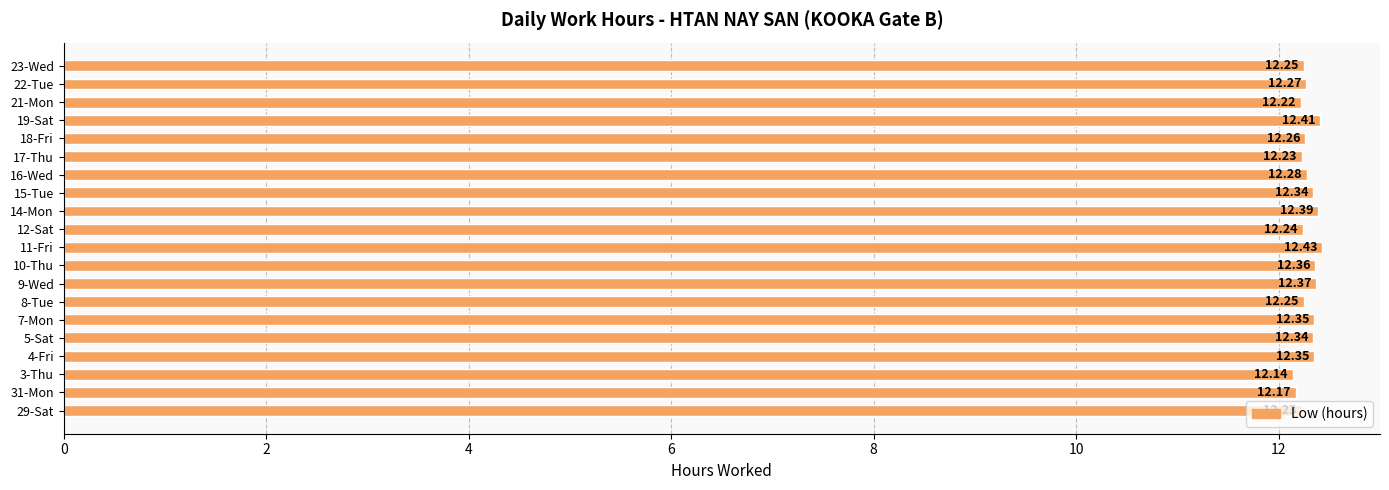

Are the bars horizontal?

Yes